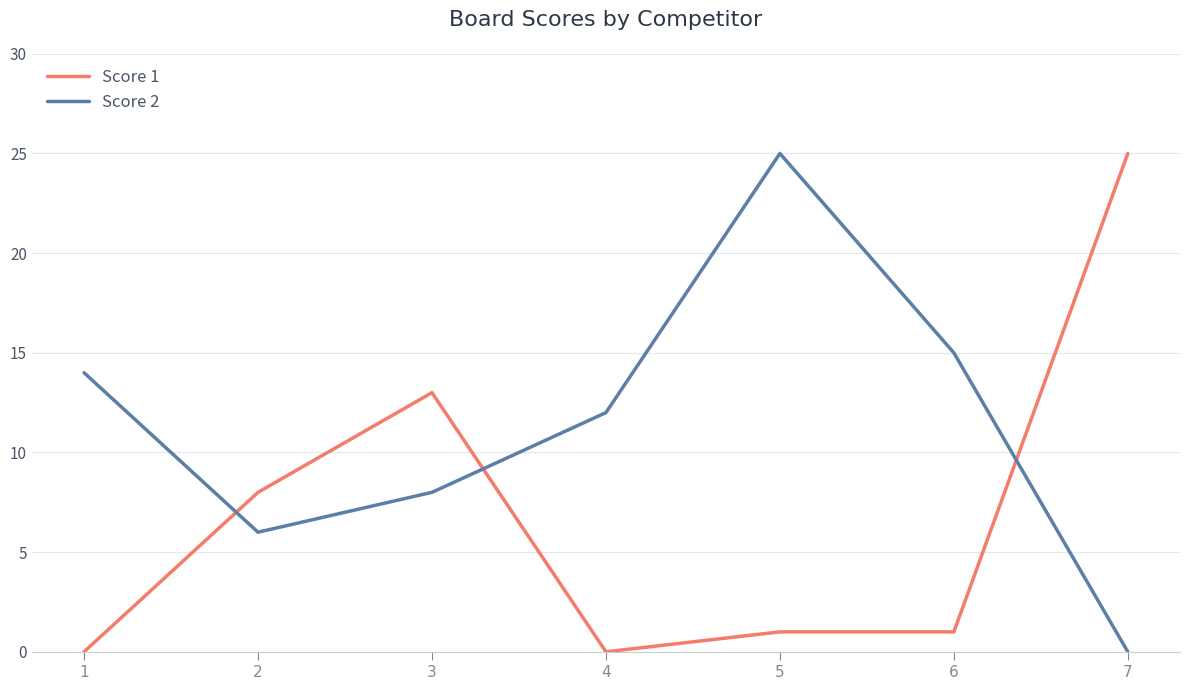

Is the value of Score 1 at 6 greater than the value of Score 2 at 3?

No